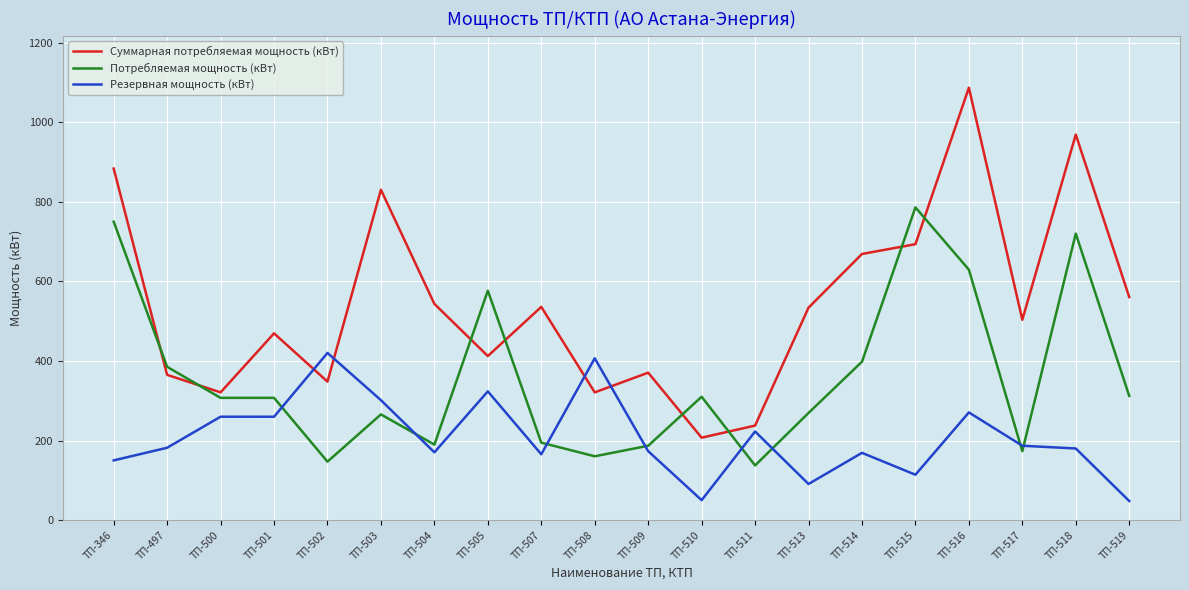

Rank the series by their maximum value, from lowest to highest.

Резервная мощность (кВт), Потребляемая мощность (кВт), Суммарная потребляемая мощность (кВт)